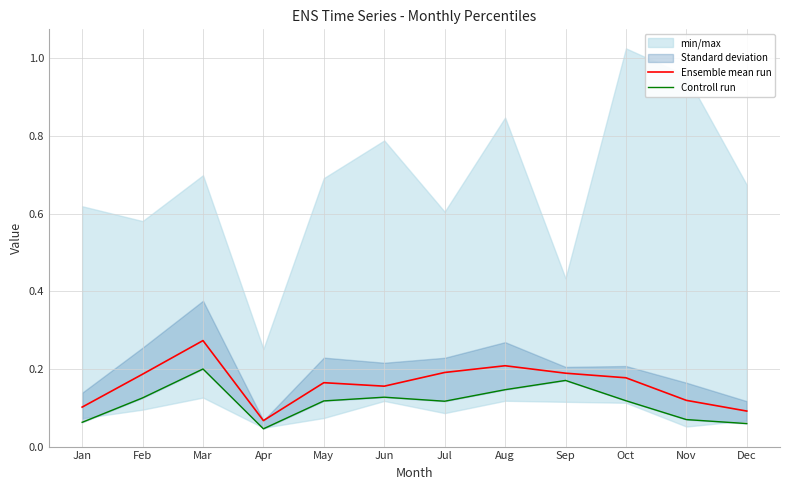

True or false: Ensemble mean run has a value of 0.1 at Dec.

True